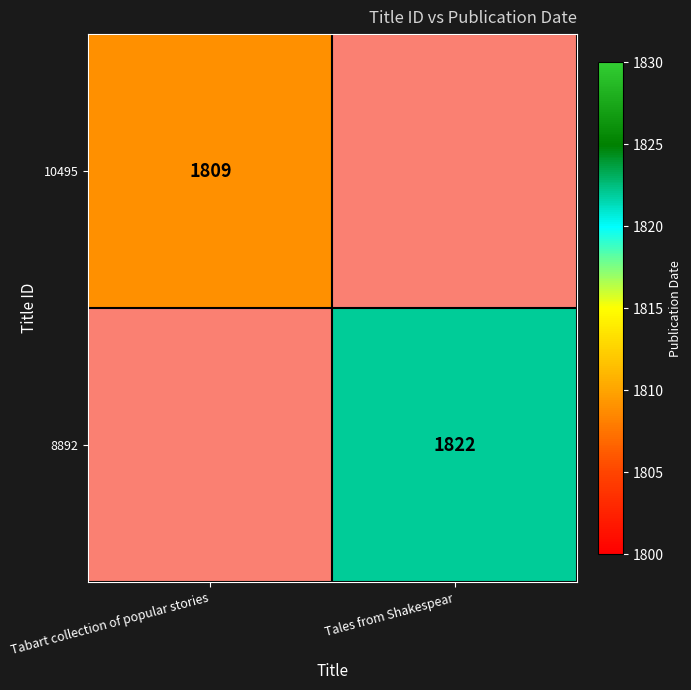

Which series has the widest spread of values?

8892